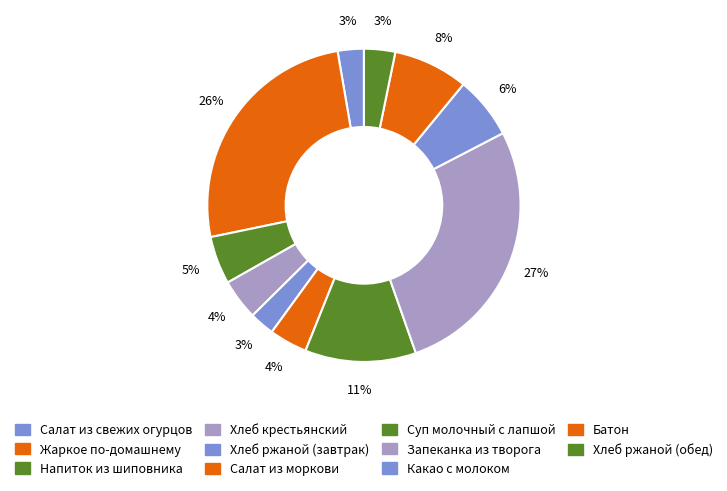

How many slices are in this pie chart?

11